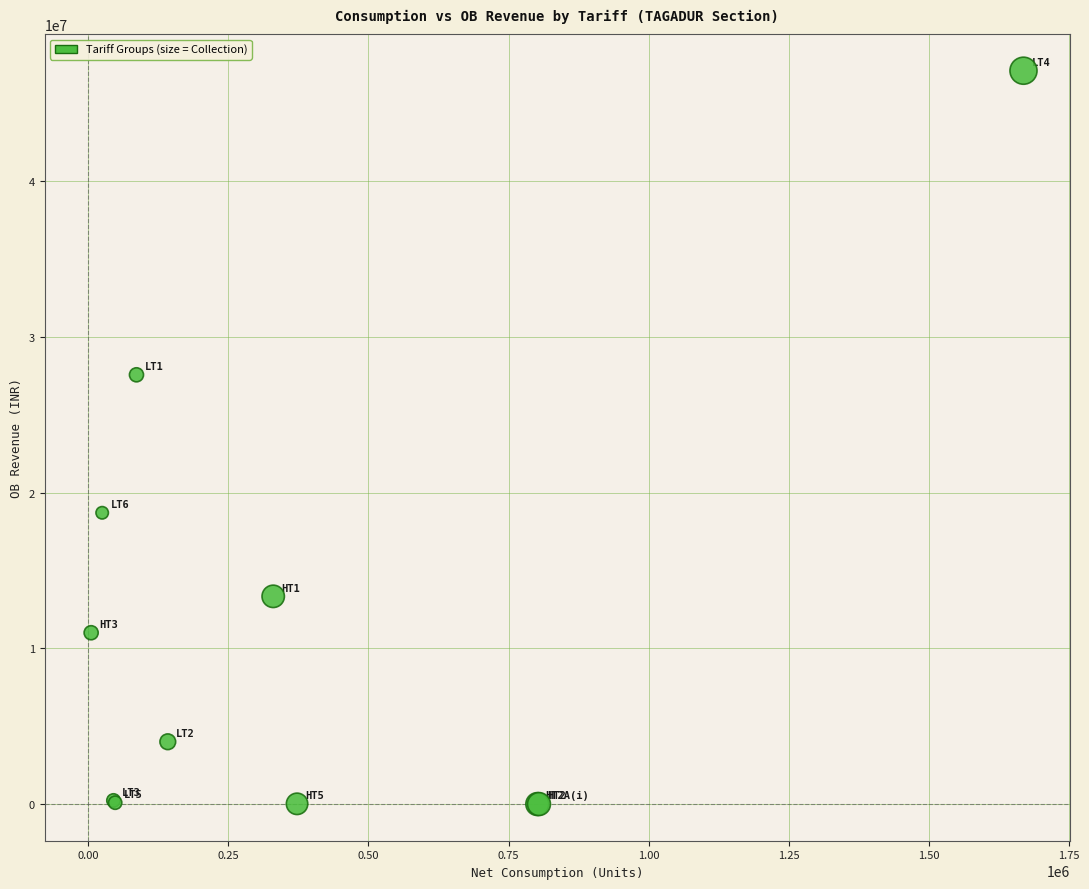

What Y value in the scatter plot is closest to 23542218?

27560135.7